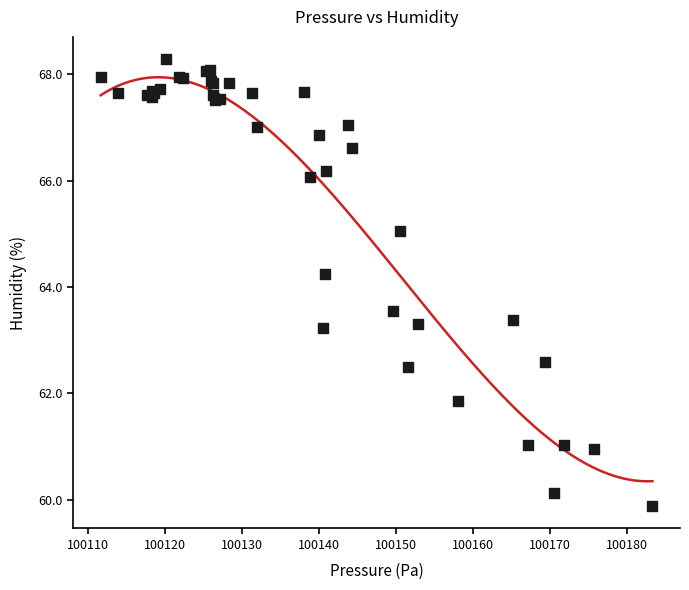

What Y value in the scatter plot is closest to 64?

64.2